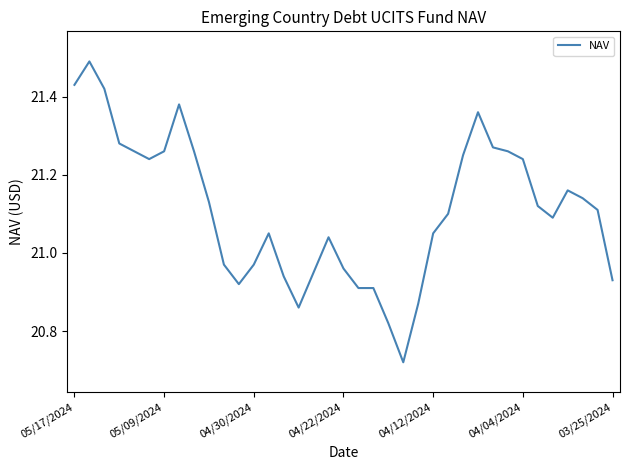

Is this an area chart (filled region under the line)?

No